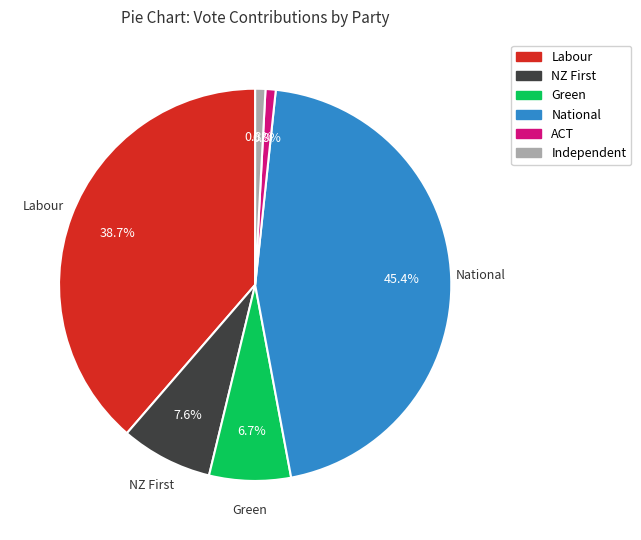

What is the ratio of the value at National to the value at Labour?

1.2